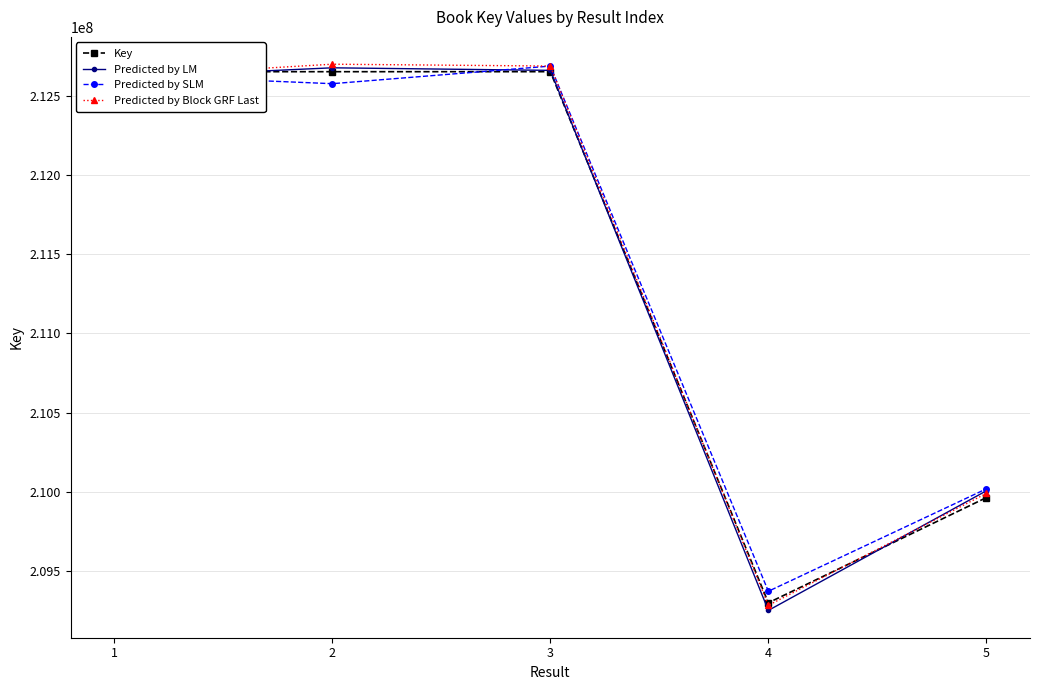

What is the value of the Predicted by Block GRF Last point at the 5th from the left?

209990139